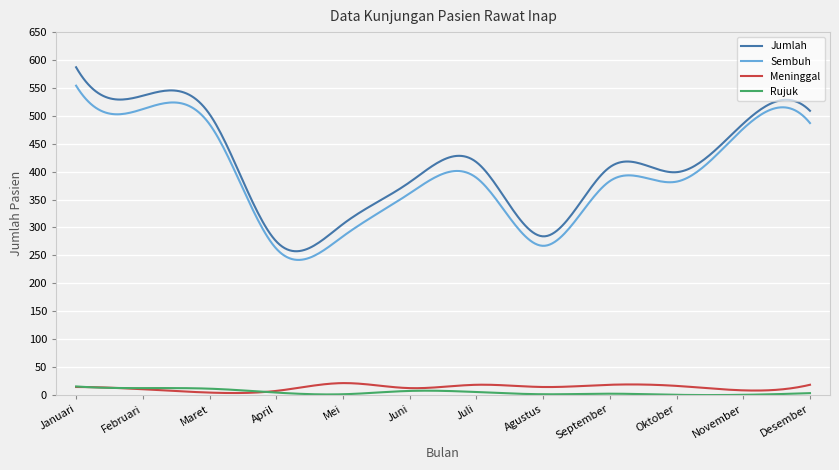

Which series has the widest spread of values?

Jumlah